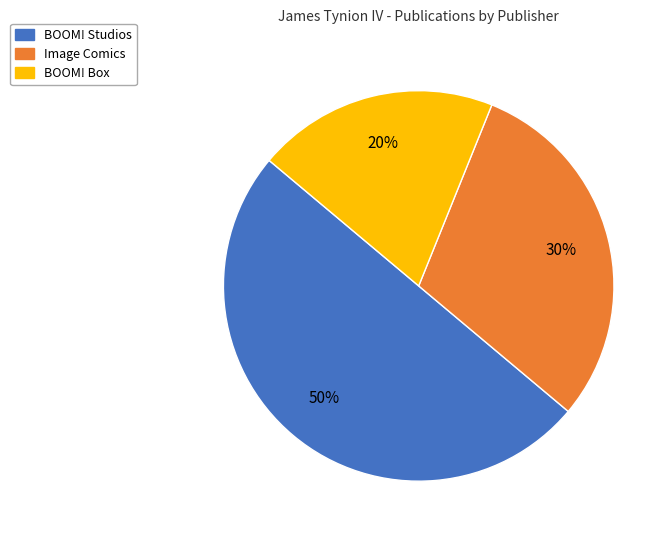

Is BOOM! Box the majority of the pie?

No